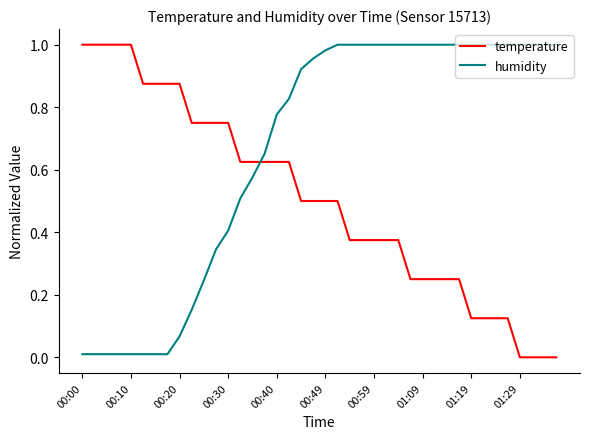

Which series has the largest total across all categories?

humidity